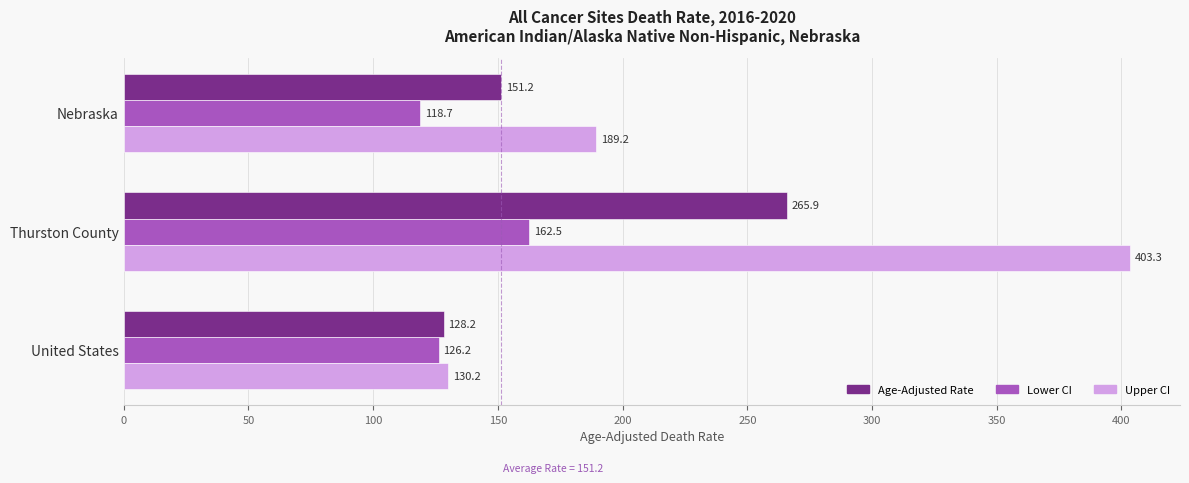

Which series has the largest total across all categories?

Upper CI